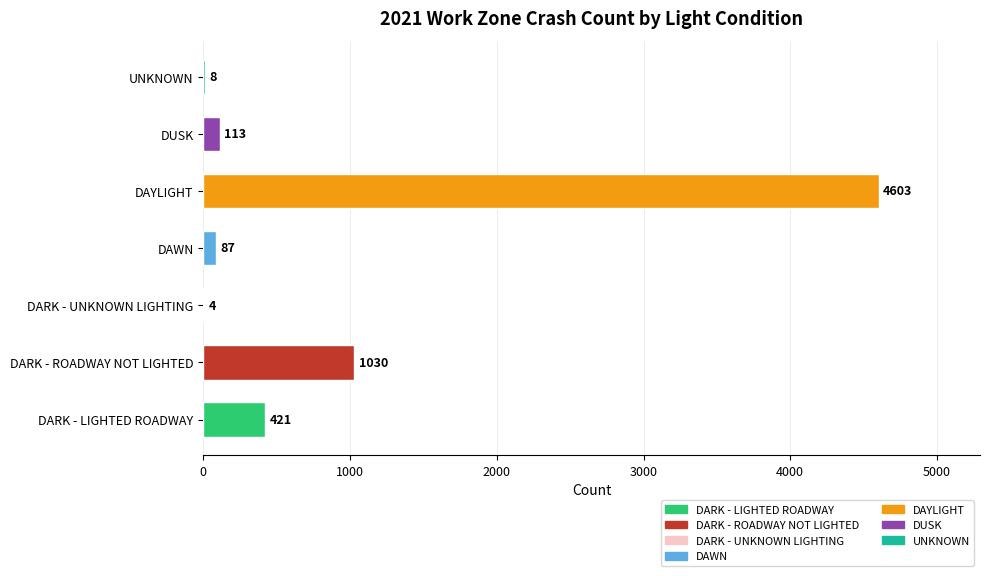

Which category has the highest value across all series?

DAYLIGHT